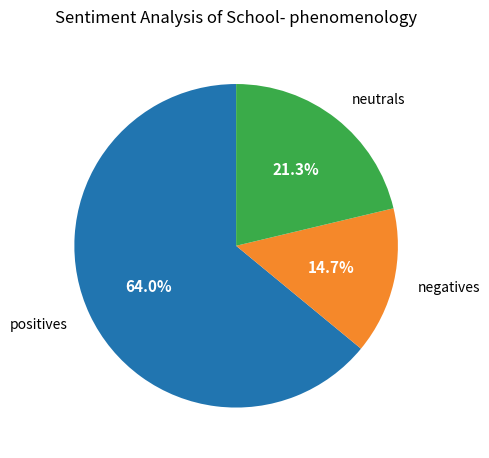

To the nearest percent, what is the average slice percentage?

33%